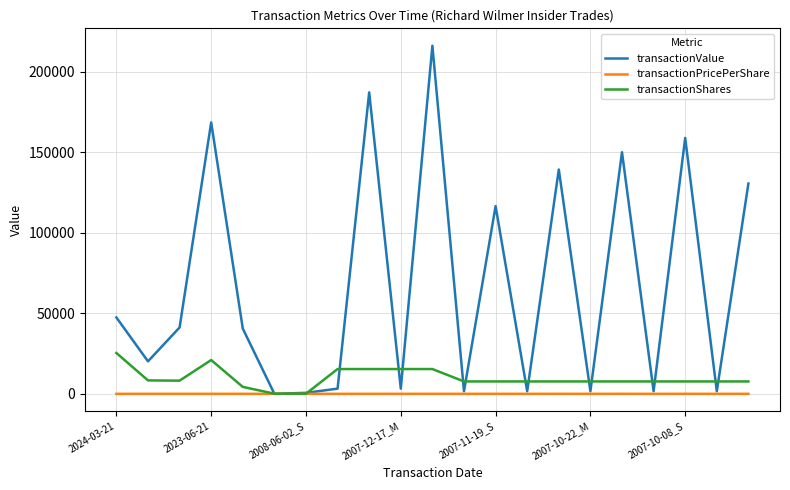

Rank the series by their maximum value, from highest to lowest.

transactionValue, transactionShares, transactionPricePerShare